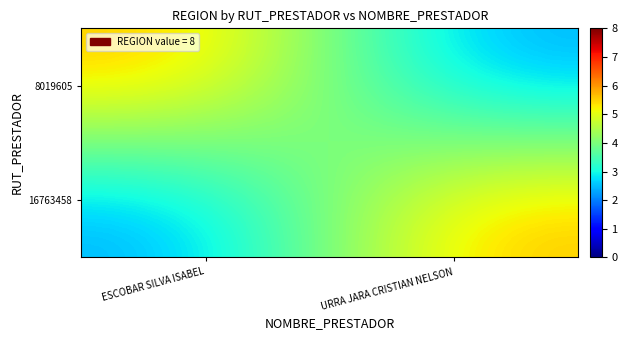

Reading right to left, what are all the values shown in this chart?

8019605: URRA JARA CRISTIAN NELSON=2.3	ESCOBAR SILVA ISABEL=5.7
16763458: URRA JARA CRISTIAN NELSON=5.7	ESCOBAR SILVA ISABEL=2.3